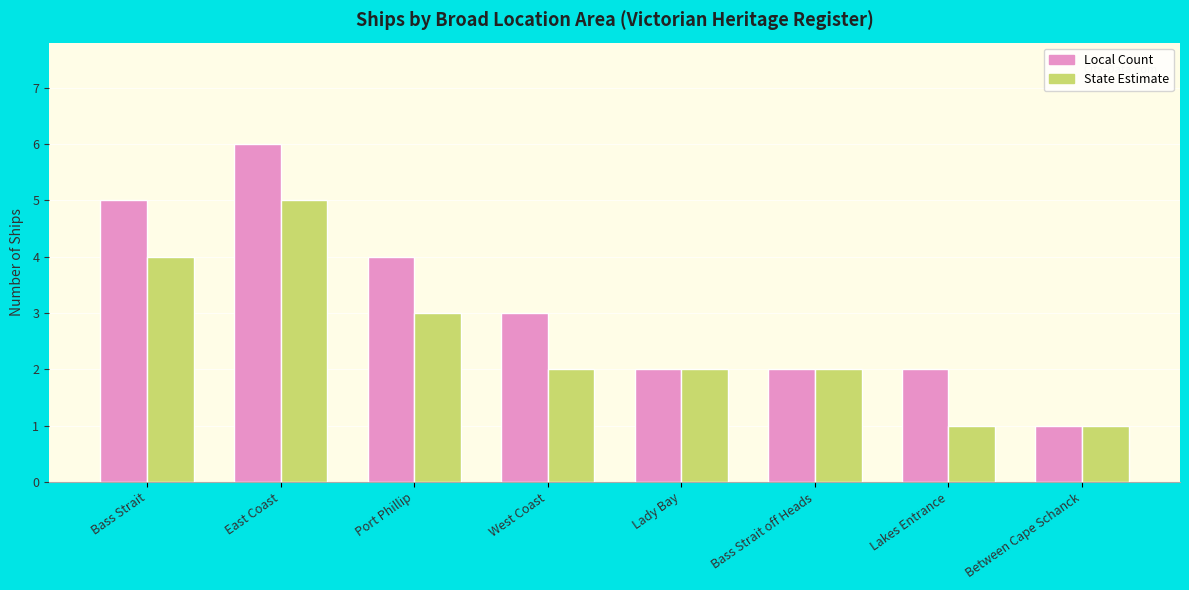

Rank the series by their maximum value, from highest to lowest.

Local Count, State Estimate